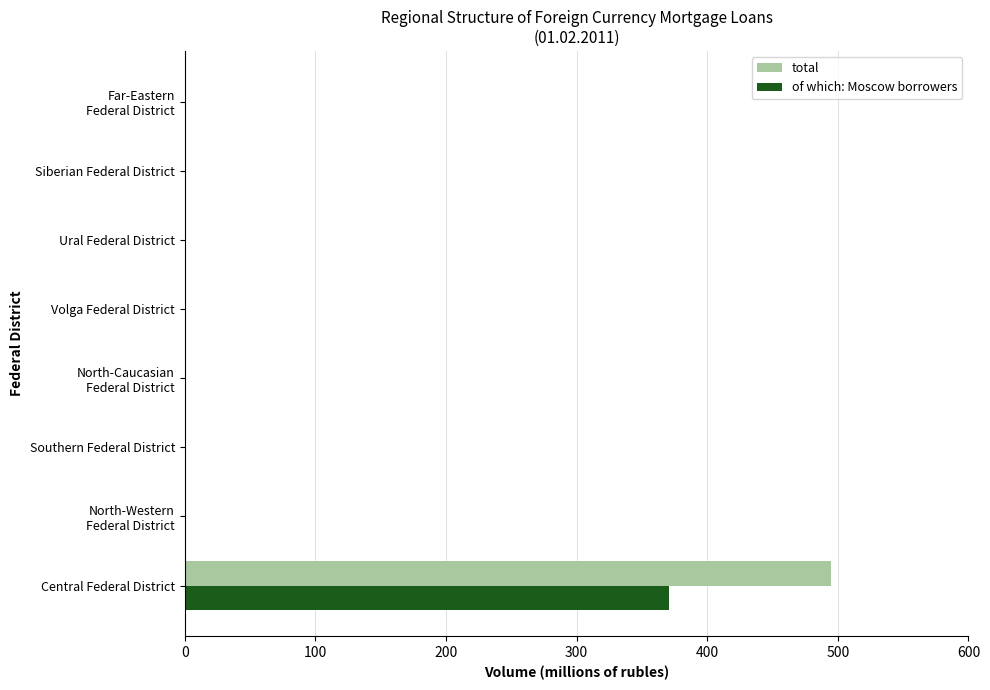

How many data points in total are above 0?

1